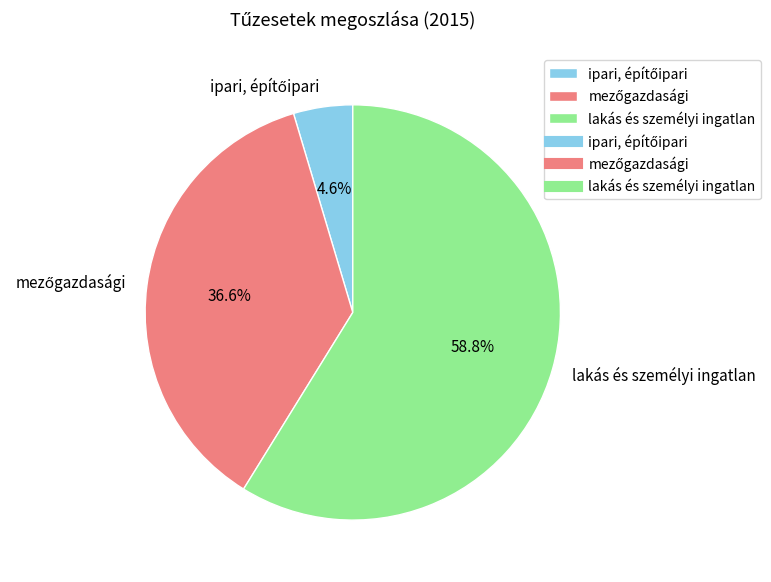

What percentage is NOT represented by lakás és személyi ingatlan?

41.2%